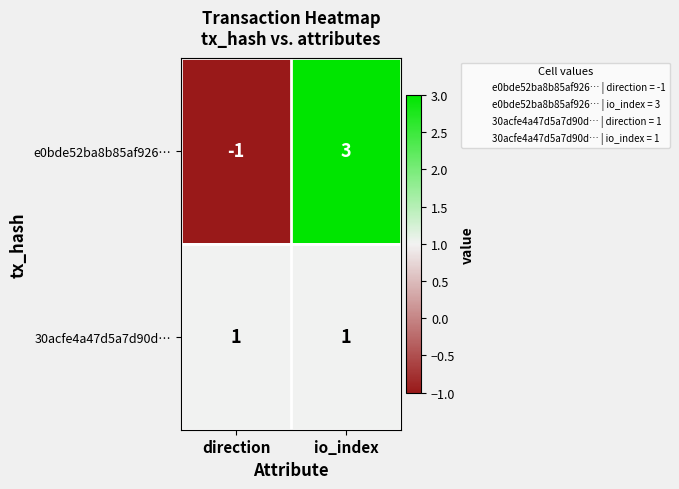

Reading right to left, extract all data points from this chart.

e0bde52ba8b85af926…: 3	-1
30acfe4a47d5a7d90d…: 1	1